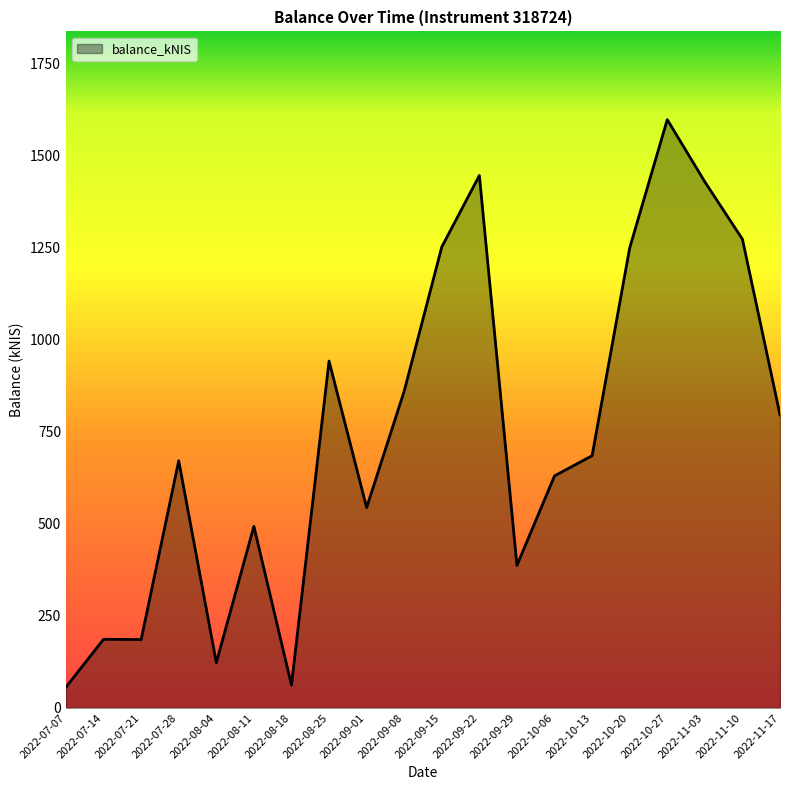

Which label corresponds to the largest value in the chart?

2022-10-27